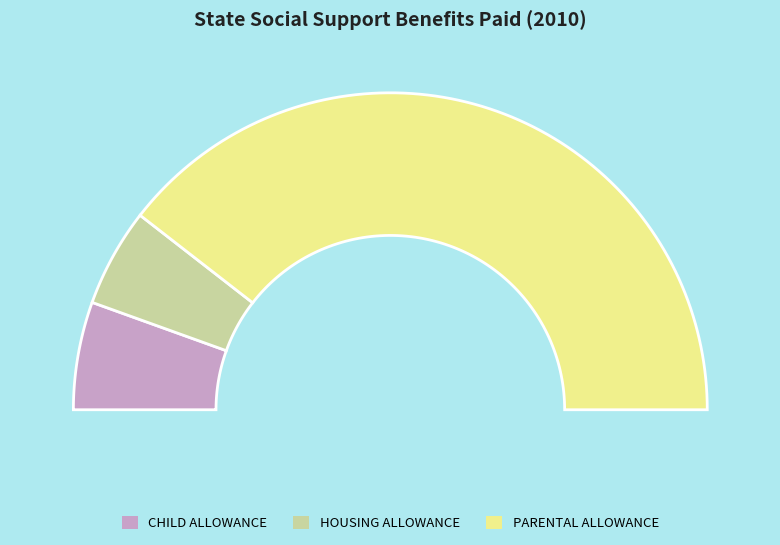

To the nearest percent, what is the average slice percentage?

33%